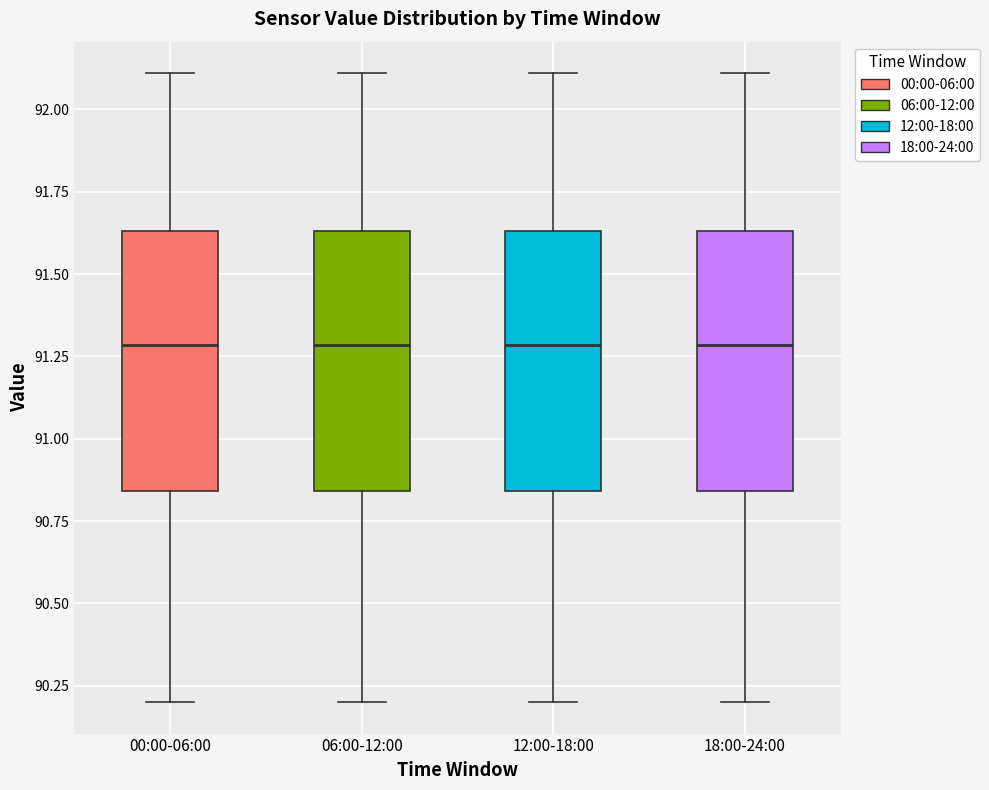

Reading left to right, transcribe this box plot: for each box, give where its median line is, the range the box spans, and where its two whiskers end, as read against the y-axis. The values are not printed on the chart, so give them approximately, as read against the axis.

00:00-06:00: median 91.30, box 90.85 to 91.65, whiskers 90.20 to 92.10
06:00-12:00: median 91.30, box 90.85 to 91.65, whiskers 90.20 to 92.10
12:00-18:00: median 91.30, box 90.85 to 91.65, whiskers 90.20 to 92.10
18:00-24:00: median 91.30, box 90.85 to 91.65, whiskers 90.20 to 92.10